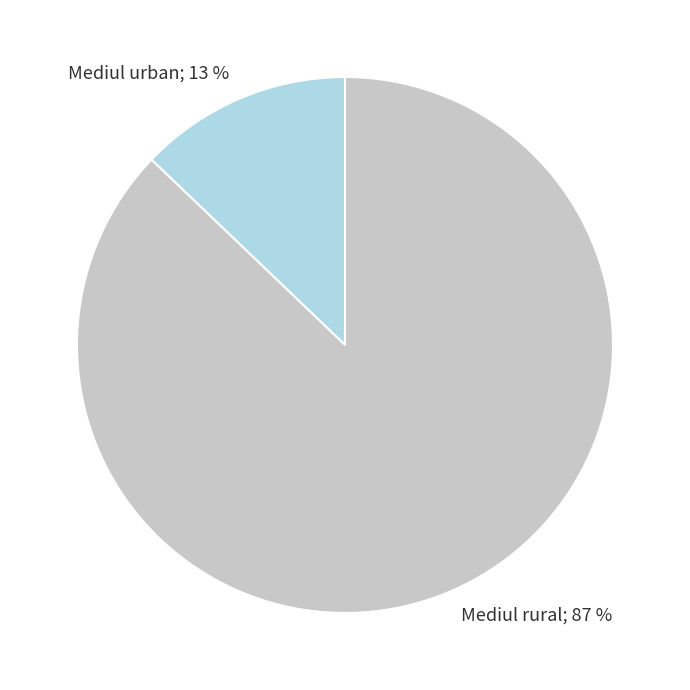

Does any single category account for the majority?

Yes